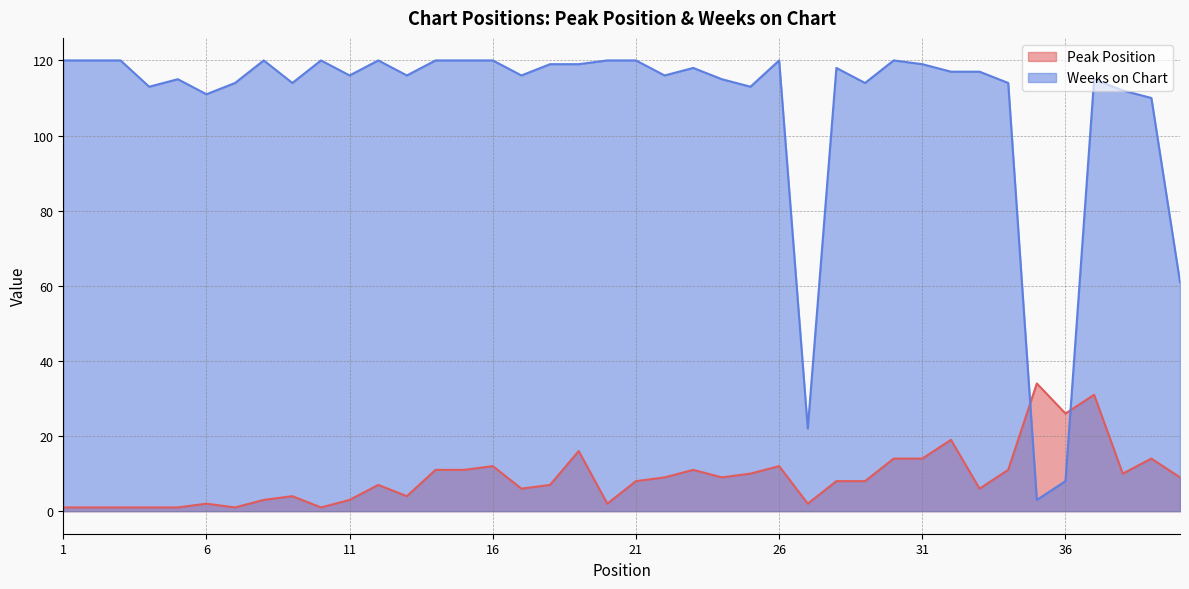

At which label does Peak Position first exceed 8?

14